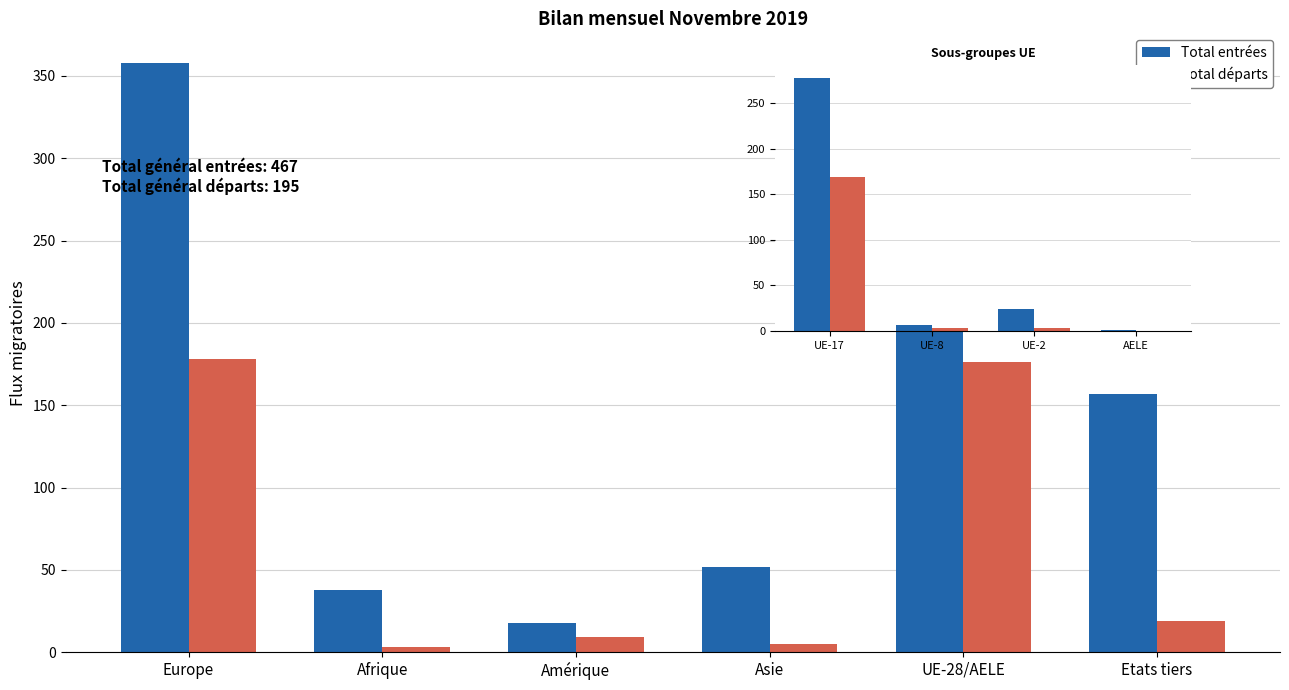

Rank the series by their maximum value, from highest to lowest.

Total entrées, Total départs